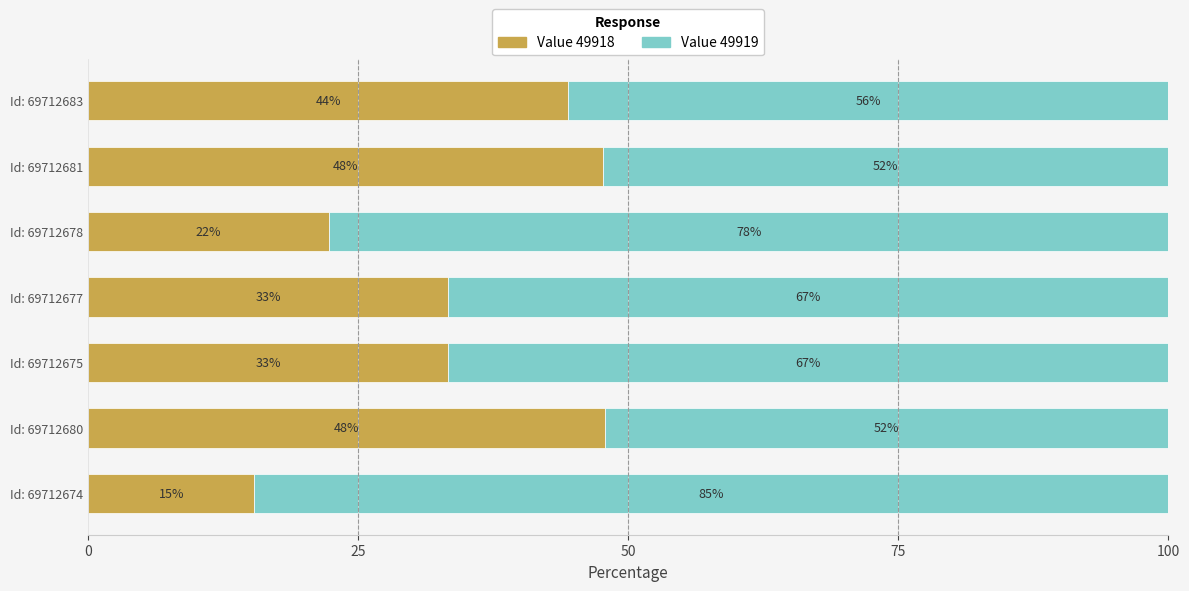

What is the lowest value of the Value 49918 series?

15.4